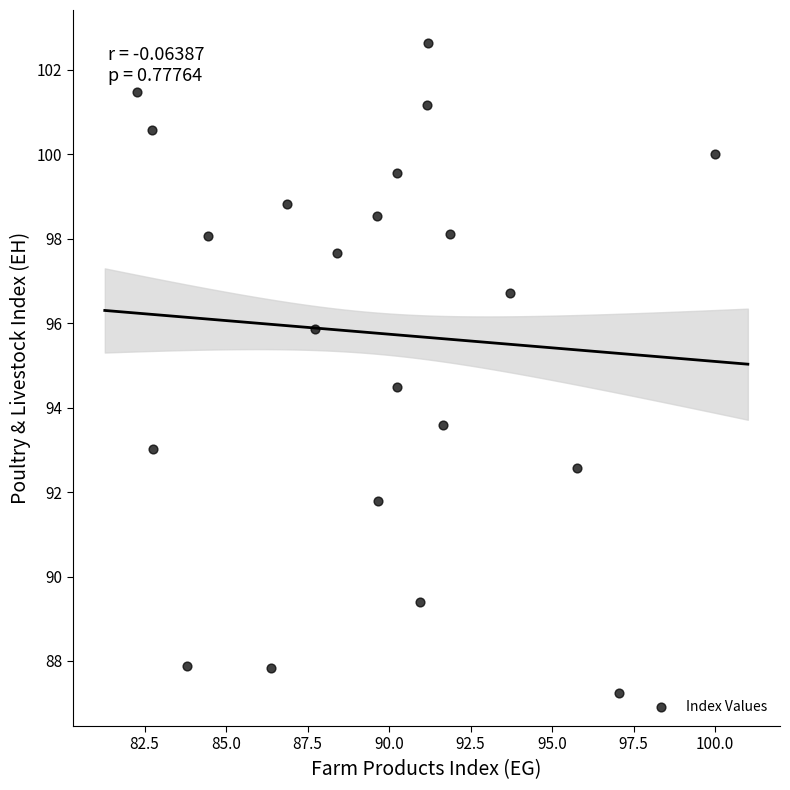

What is the range of X values (max minus min)?

17.7